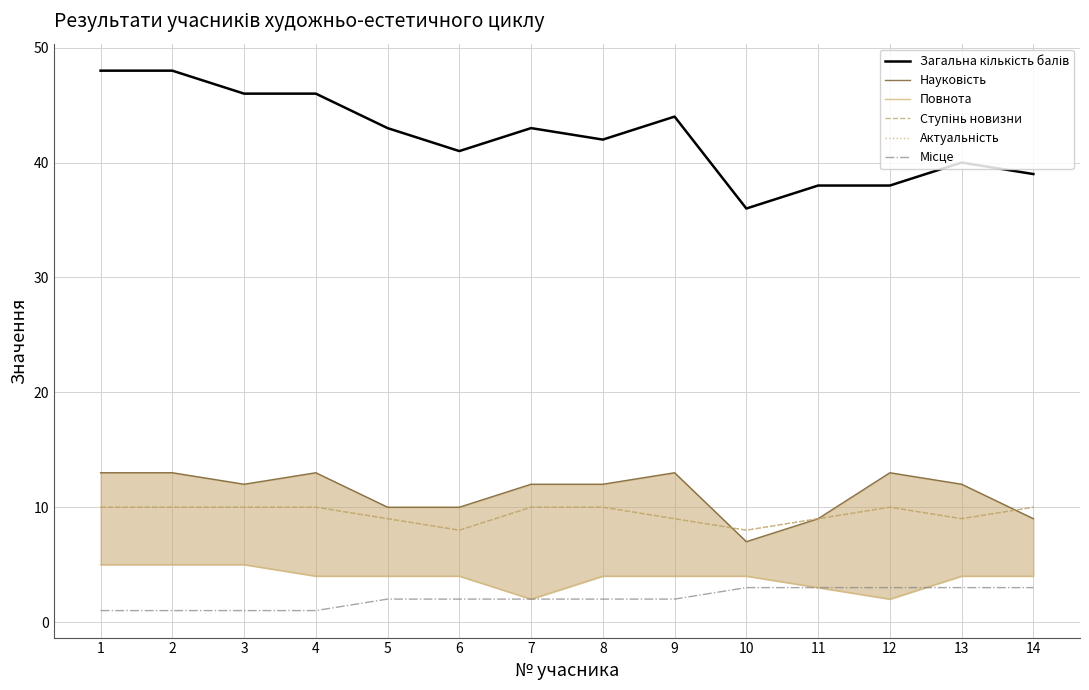

What is the approximate value of Місце at 10?

3